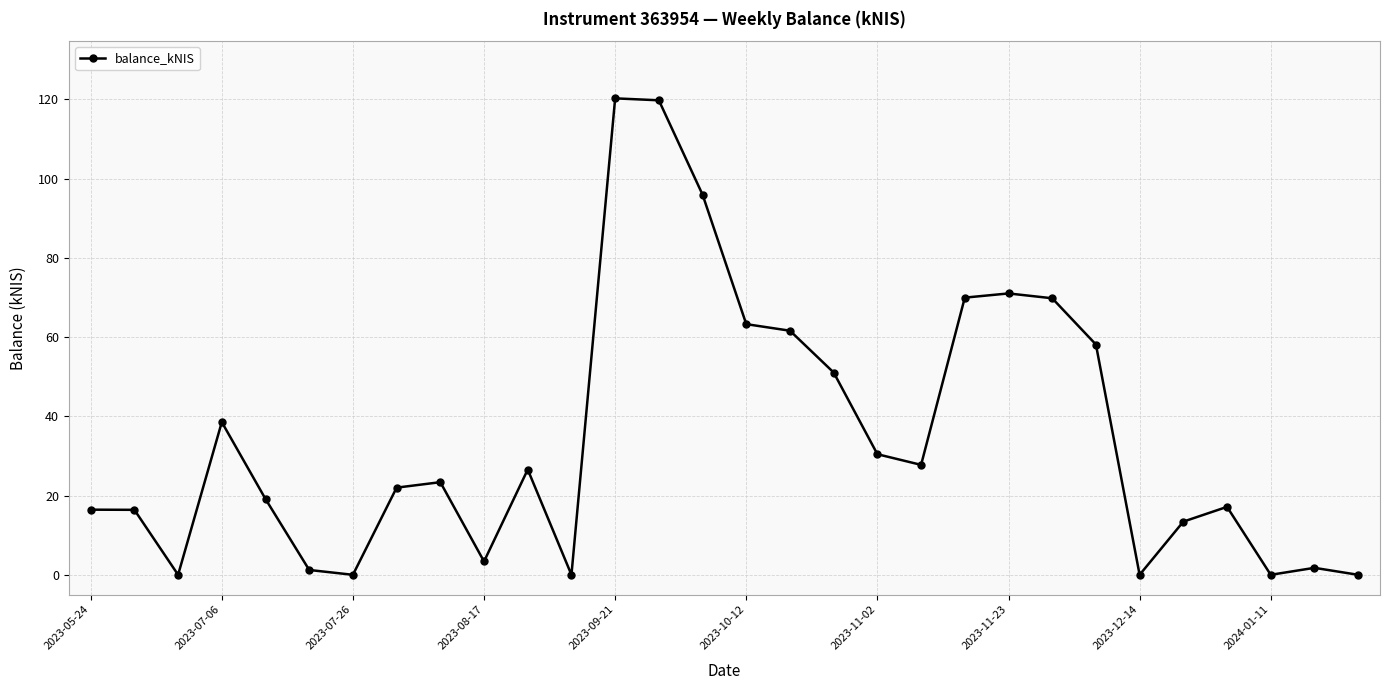

True or false: there are more than 0 points higher than both neighbors.

True